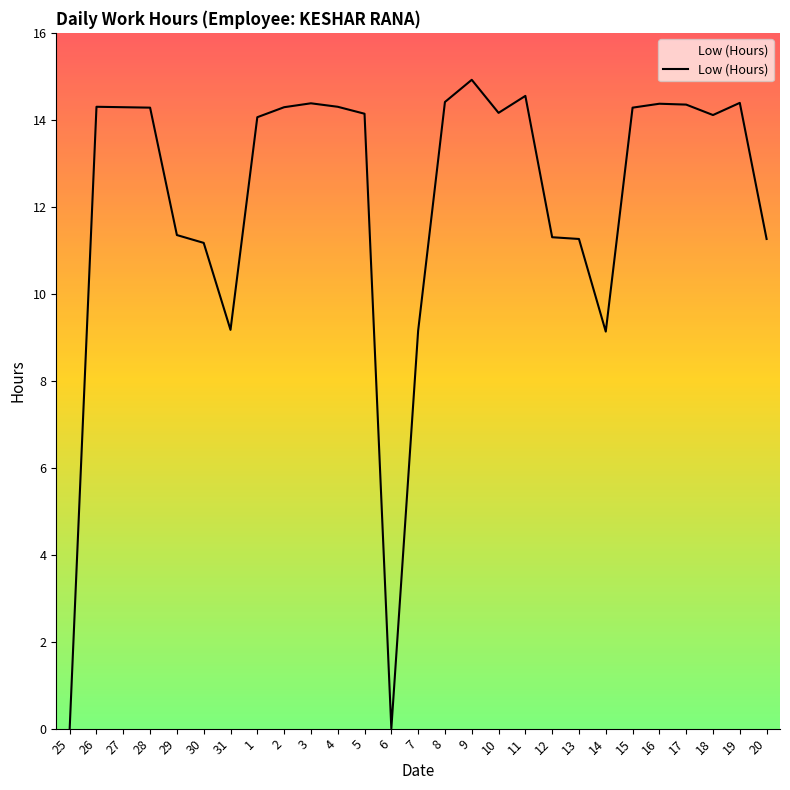

What position from the left is 3?

10